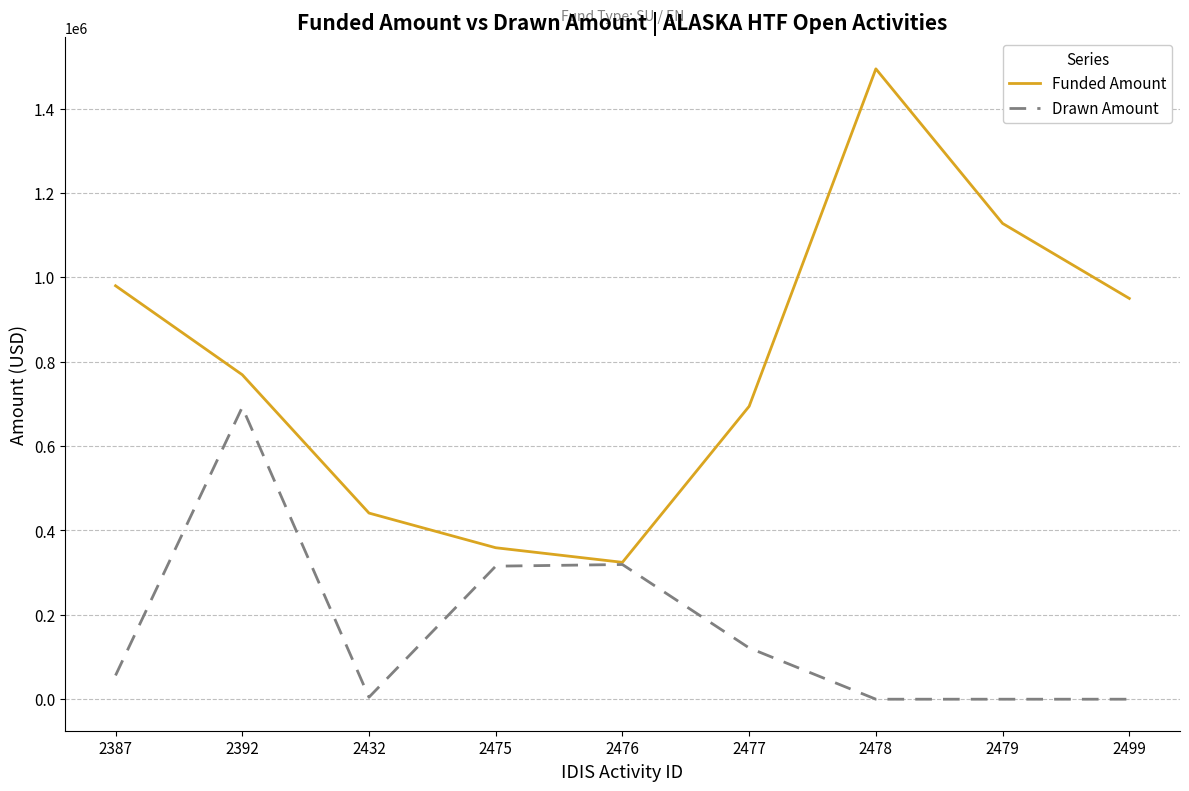

Which series has the largest total across all categories?

Funded Amount